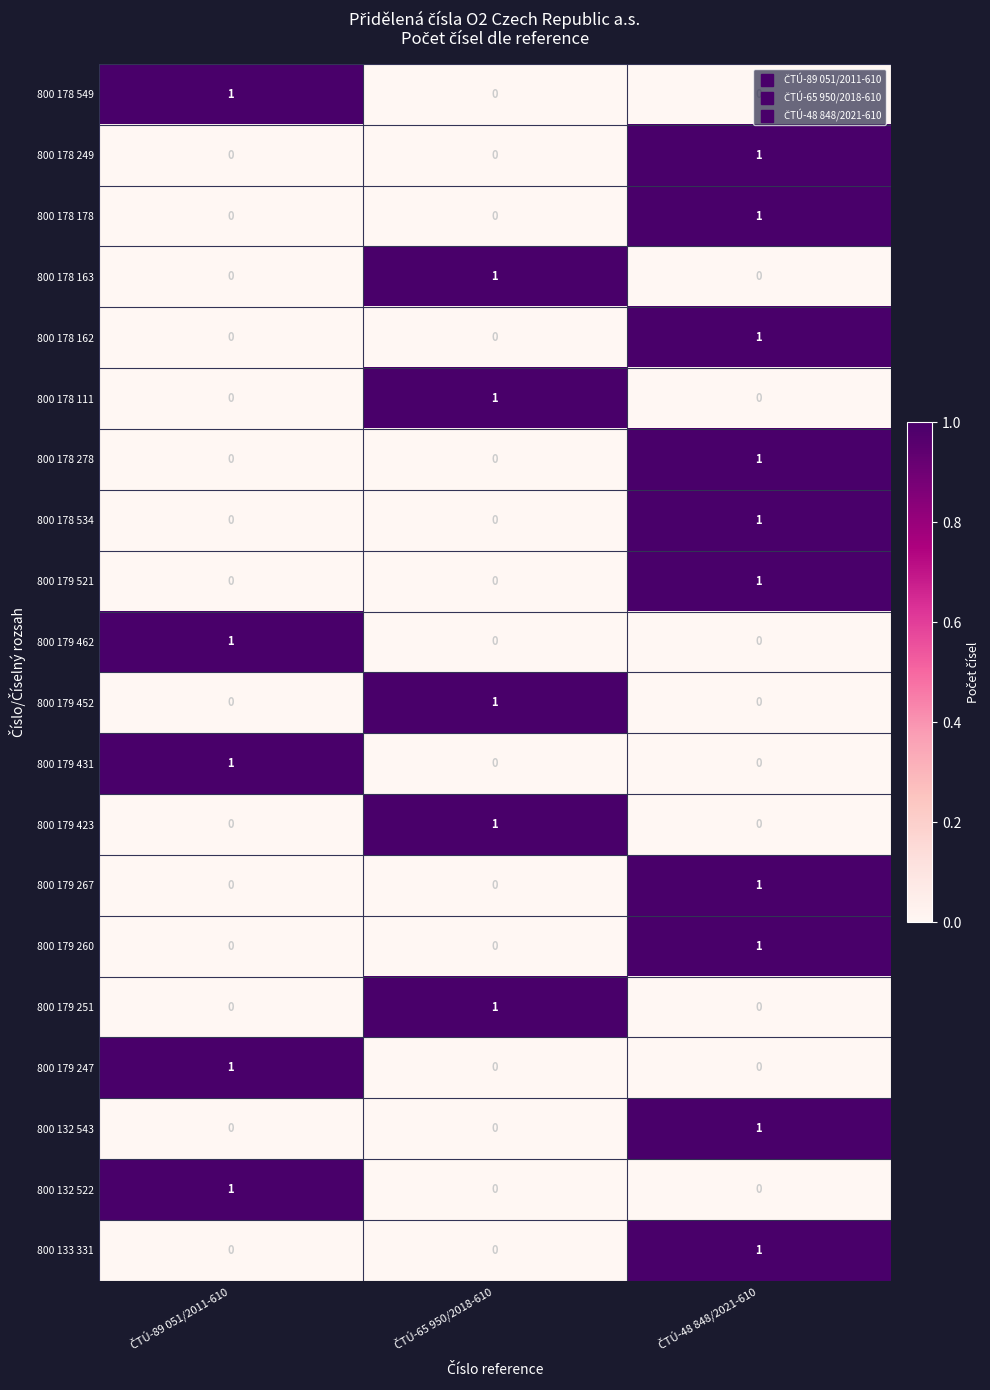

At how many categories does at least one series exceed 0?

3